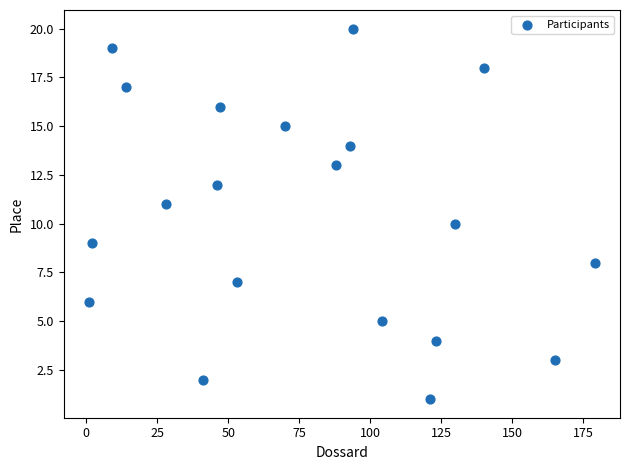

What is the range of Y values (max minus min)?

19